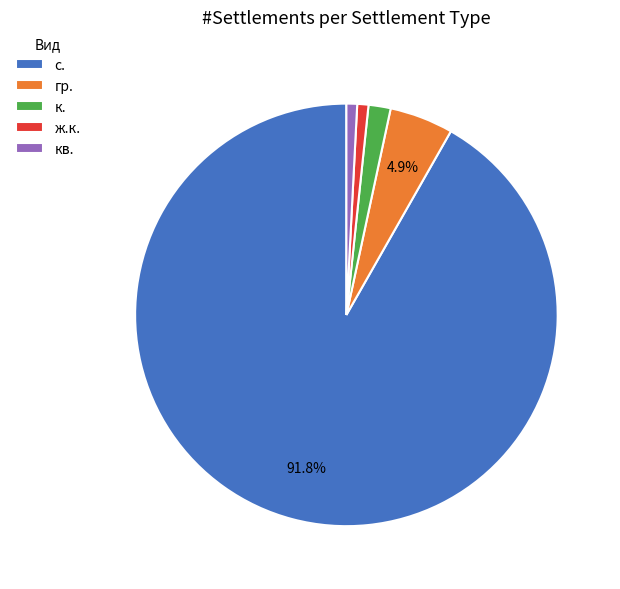

Combined, do к. and с. account for over 50%?

Yes